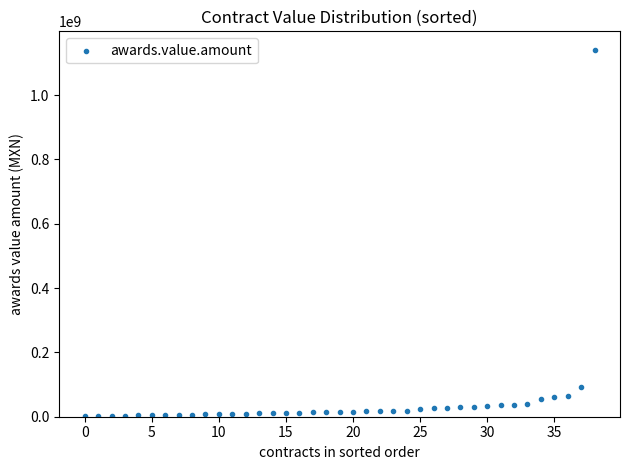

What is the range of Y values (max minus min)?

1140080521.4